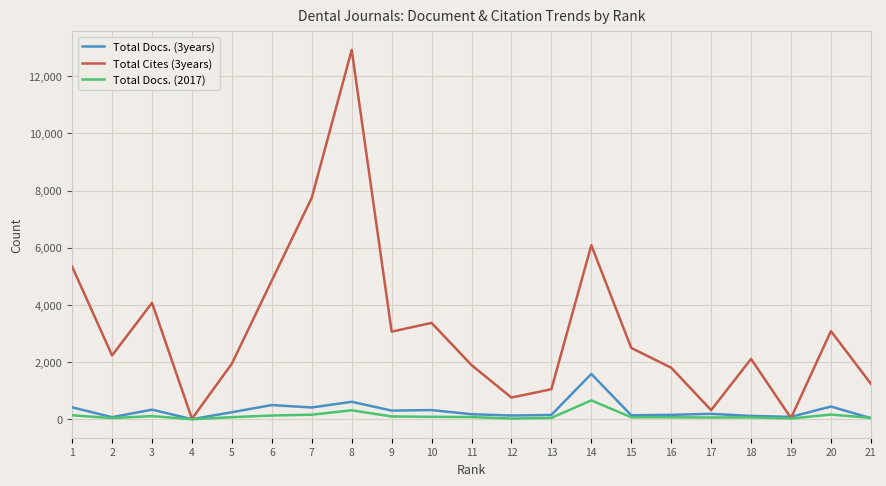

What is the sum of all Total Cites (3years) values?

66478